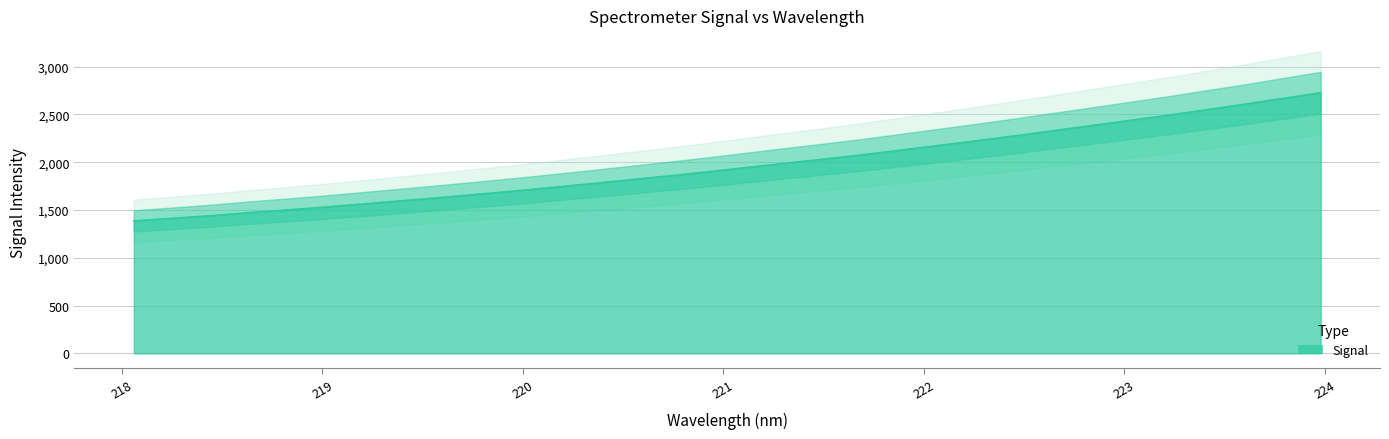

What position from the left is 218.2508?

2